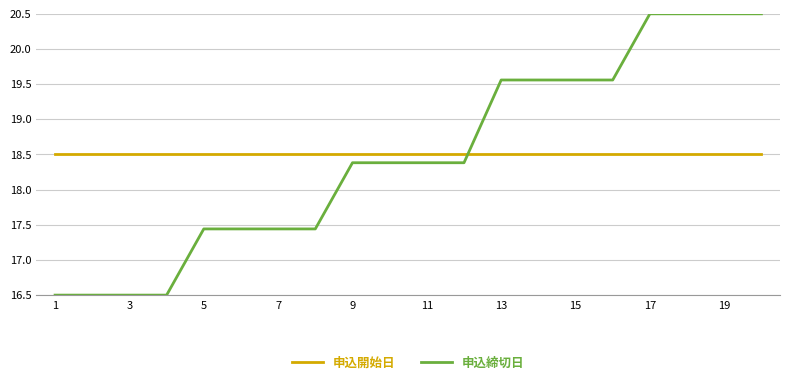

Count the number of categories in the chart.

20